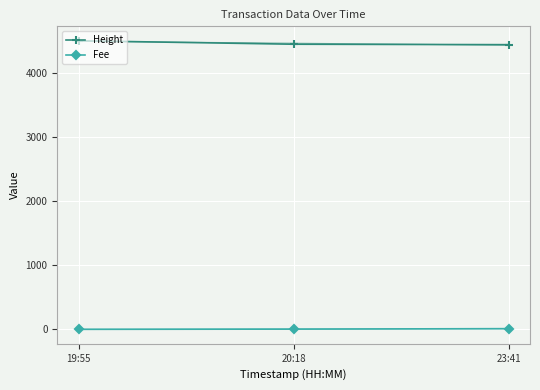

Which series has the largest total across all categories?

Height